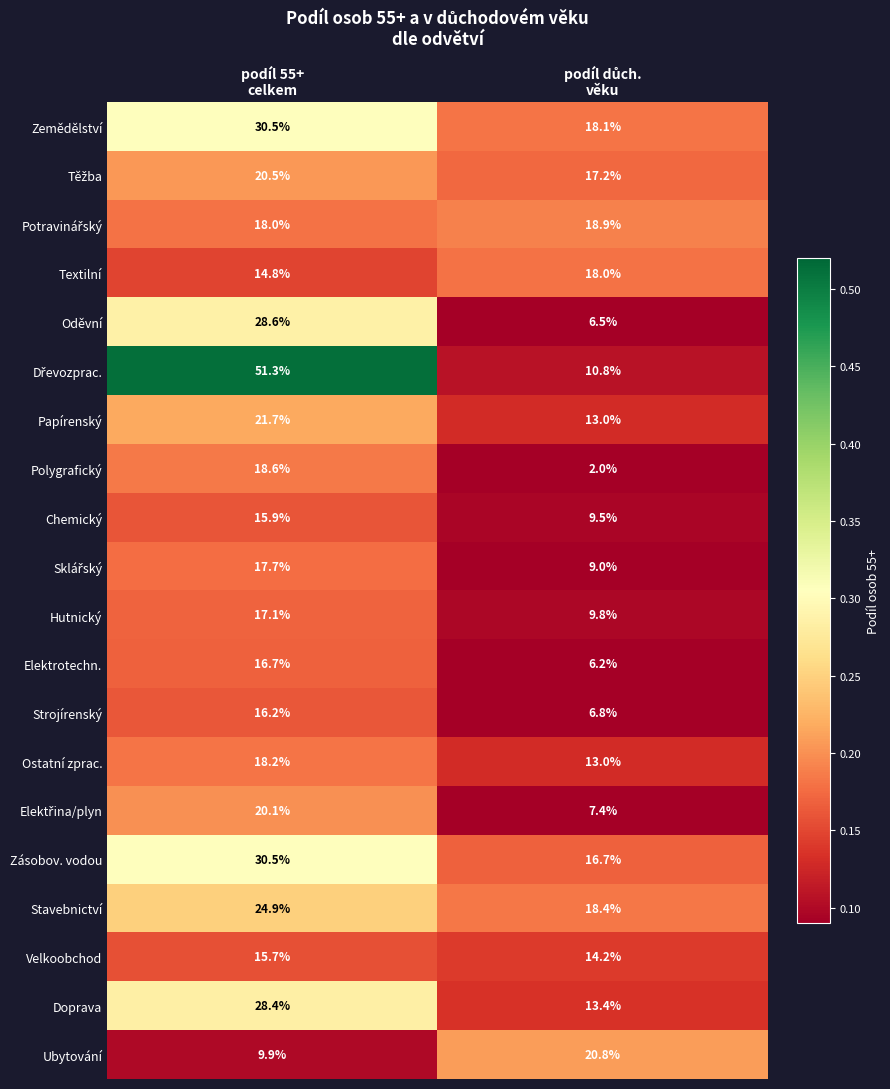

What is the highest value of the Textilní series?

18.0